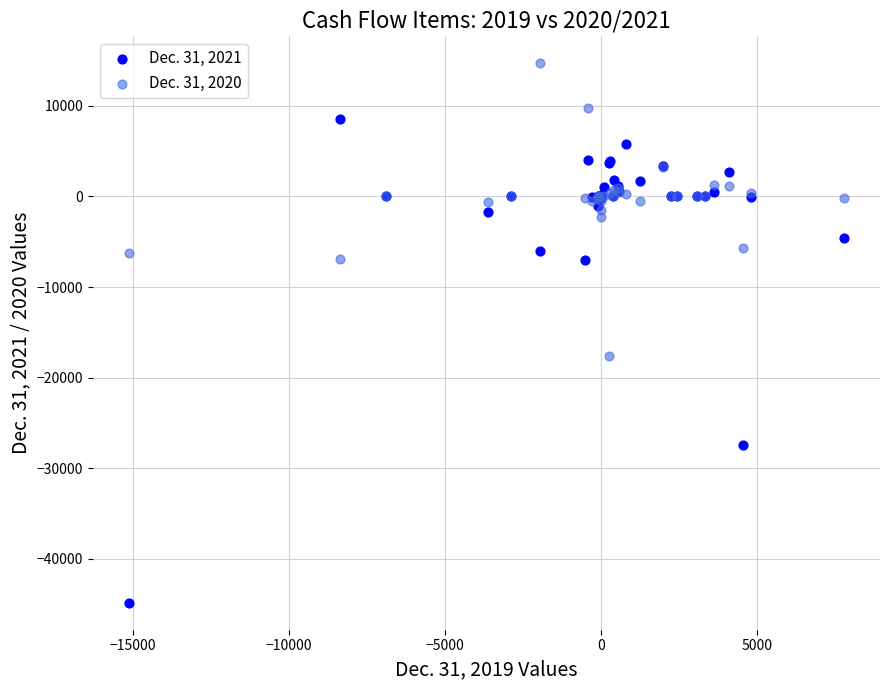

Which series has the largest Y range (max minus min)?

Dec. 31, 2021